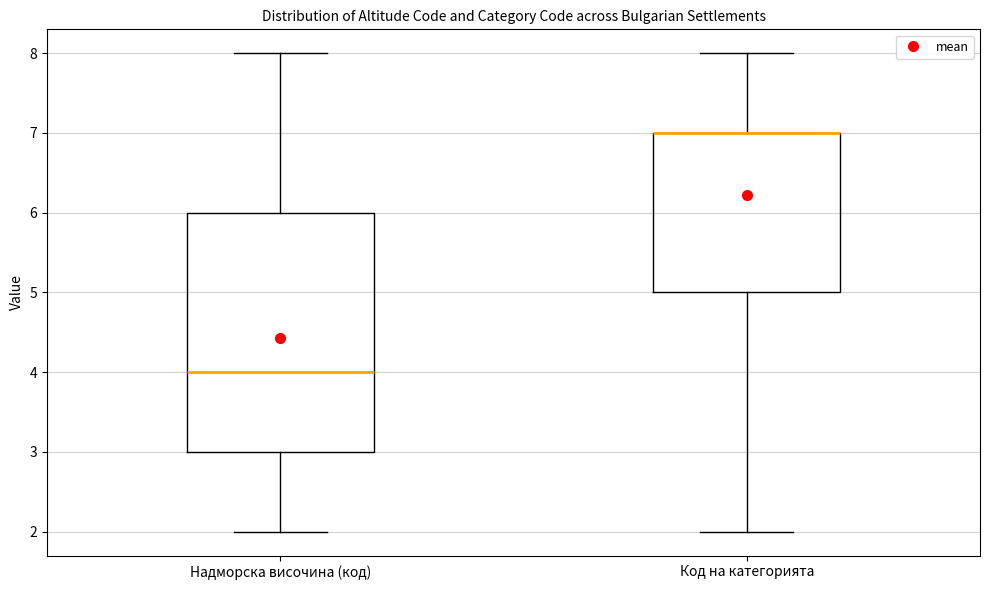

Which box is the tallest, from its lower edge to its upper edge?

Надморска височина (код)